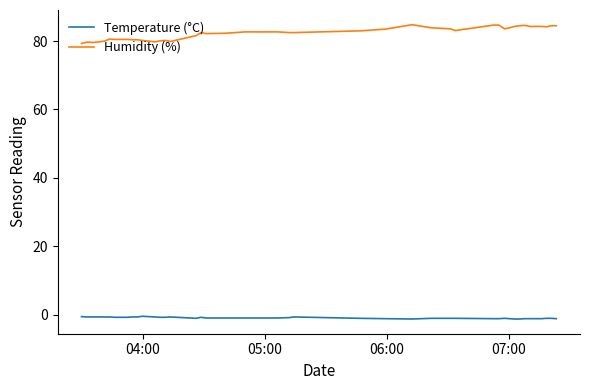

List the series in order of their overall mean, highest first.

Humidity (%), Temperature (°C)